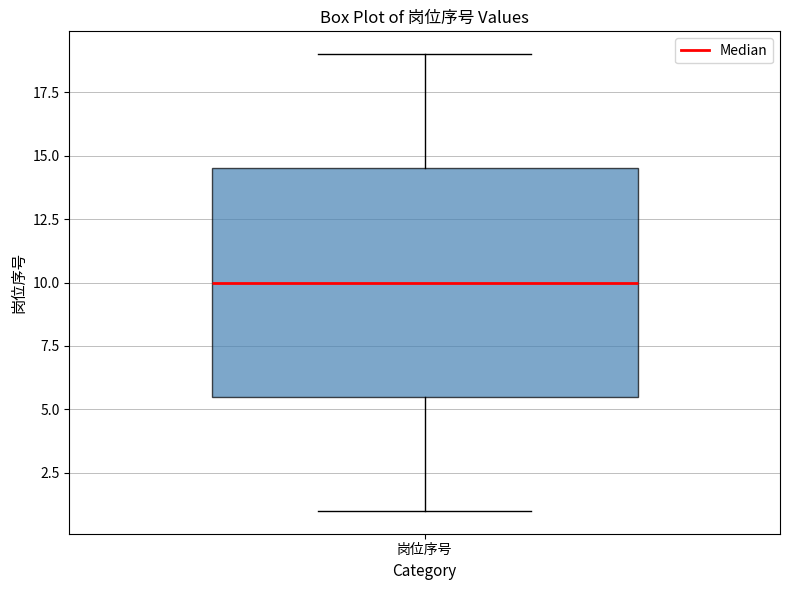

Transcribe this box plot: give where the median line is, the range the box spans, and where the two whiskers end, as read against the y-axis. The values are not printed on the chart, so give them approximately, as read against the axis.

median 10.0, box 5.5 to 14.5, whiskers 1.0 to 19.0